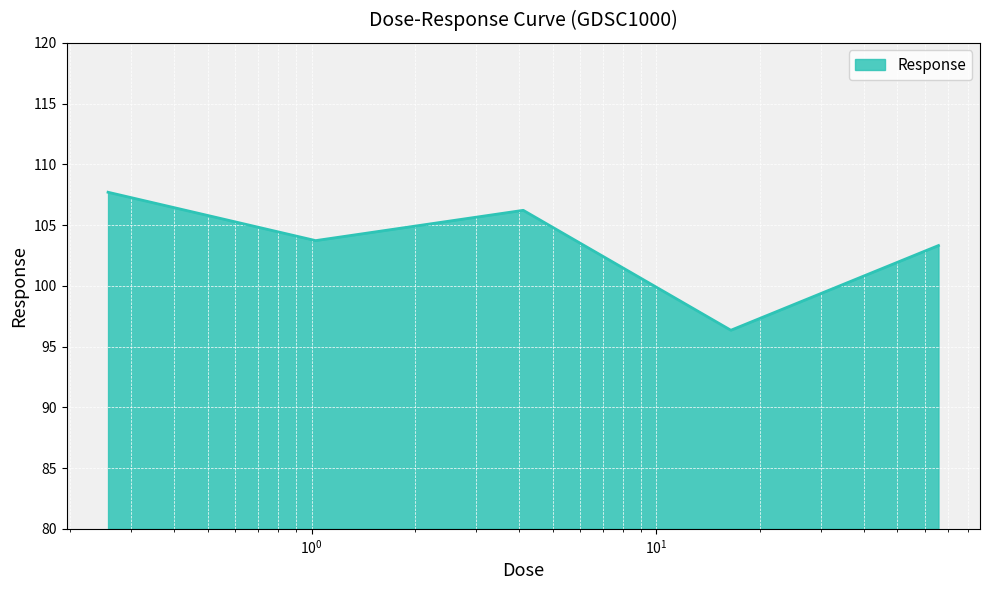

What is the difference between the second highest and second lowest values?

2.9